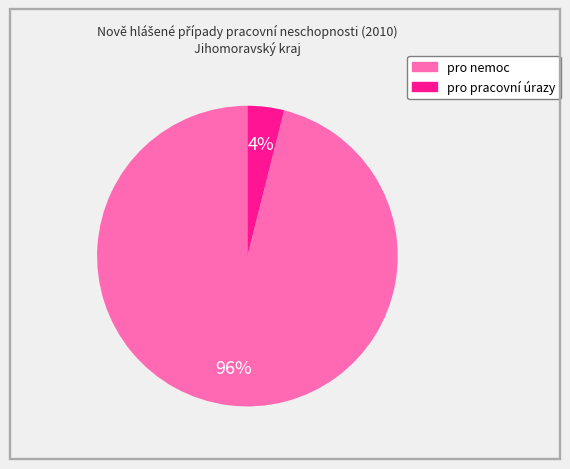

Do pro pracovní úrazy and pro nemoc together represent more than half of the pie?

Yes